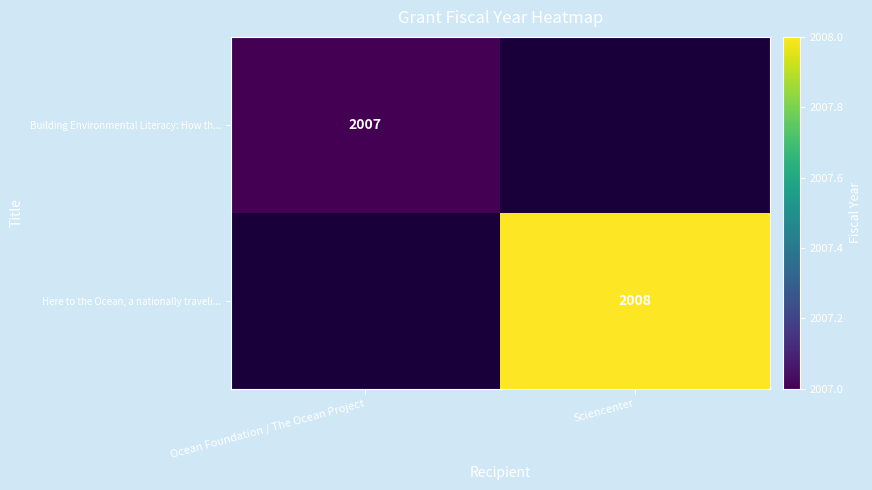

Is the value of Here to the Ocean, a nationally traveli... at Sciencenter greater than the value of Building Environmental Literacy: How th... at Ocean Foundation / The Ocean Project?

Yes